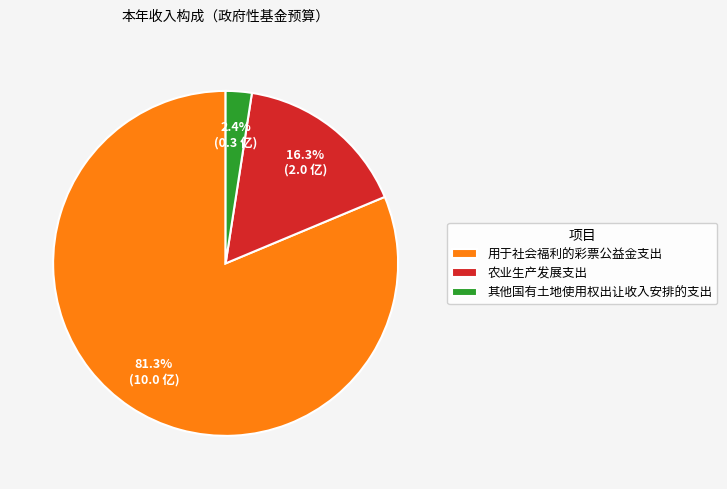

Is 用于社会福利的彩票公益金支出 the majority of the pie?

Yes